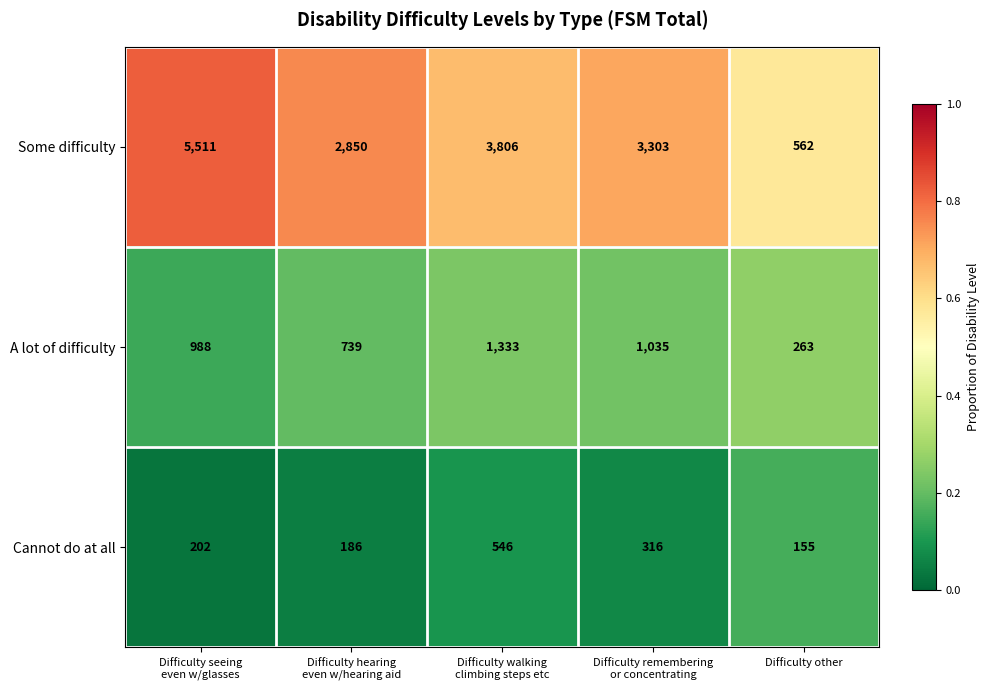

True or false: Cannot do at all has a value of 93 at Difficulty other.

False